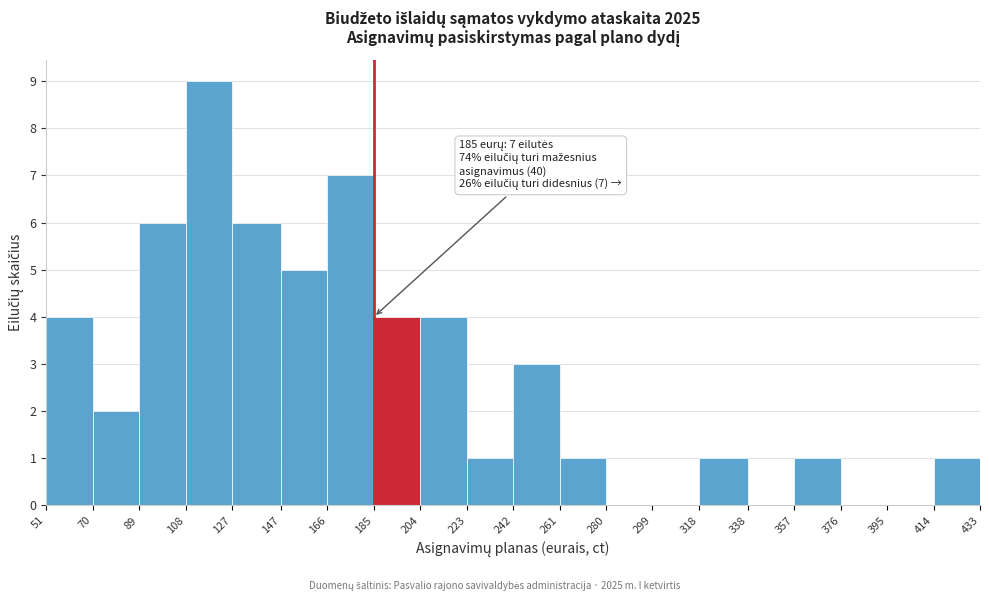

Which range on the x-axis has the tallest bar?

108 to 127